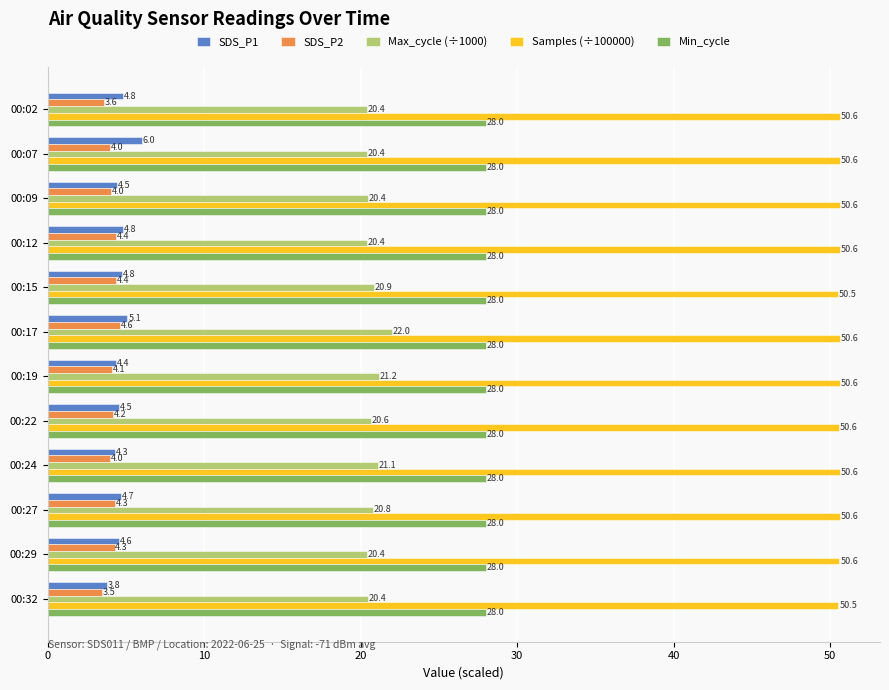

Which series has the largest total across all categories?

Samples (÷100000)